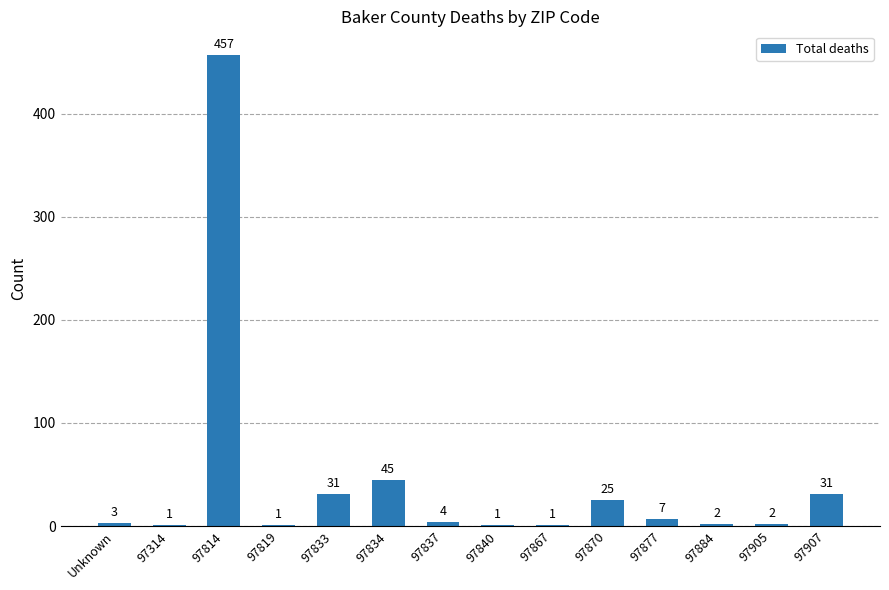

What is the sum of all values?

611